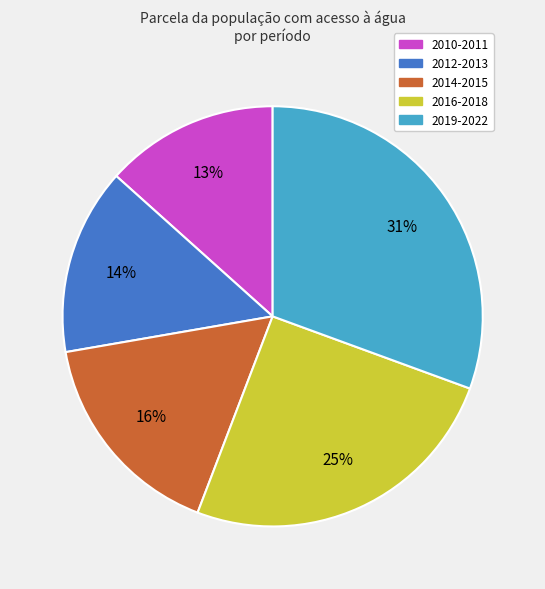

Does any single category account for the majority?

No